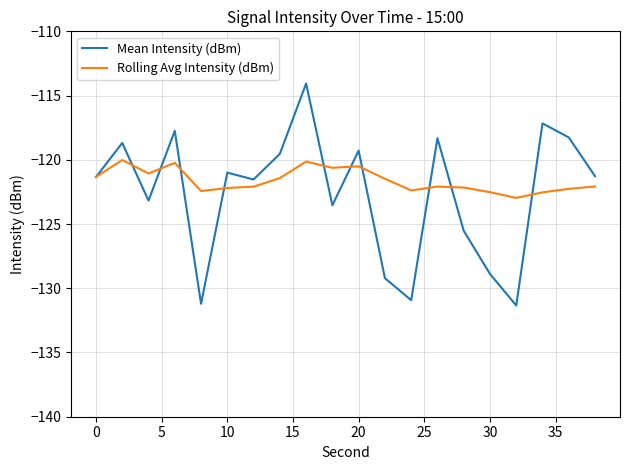

List the series in order of their peak value, highest first.

Mean Intensity (dBm), Rolling Avg Intensity (dBm)